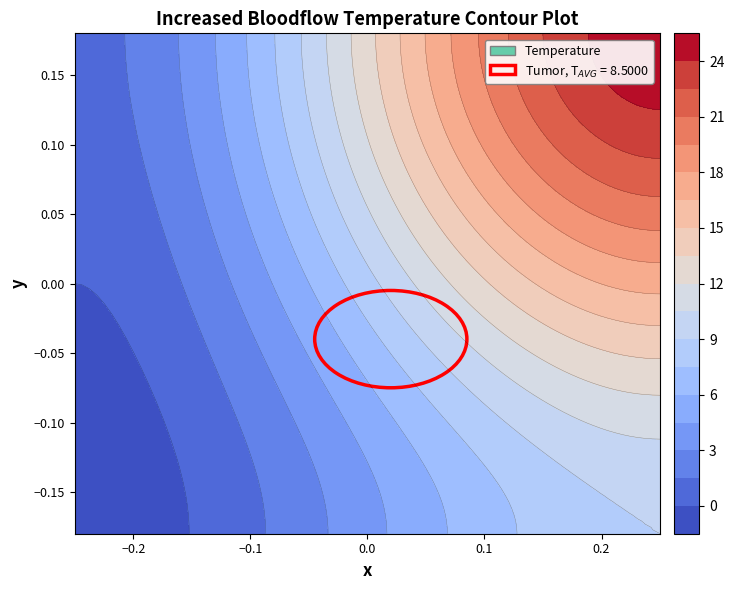

At how many categories does at least one series exceed 16?

1